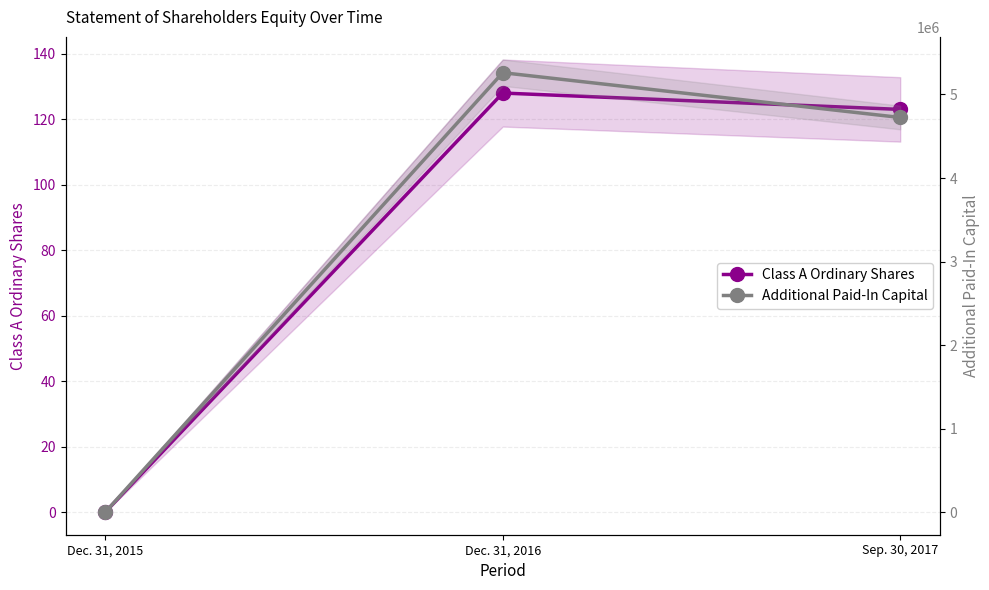

At which category is the sum across all series the highest?

Dec. 31, 2016